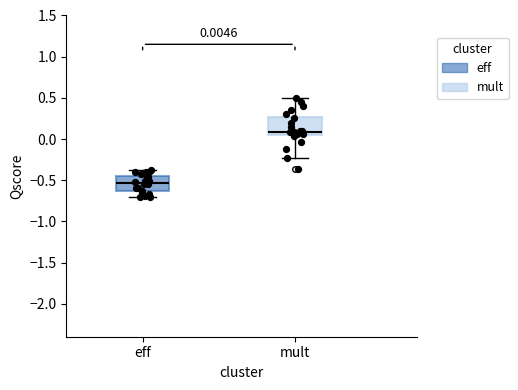

Which box has the lowest median line?

eff